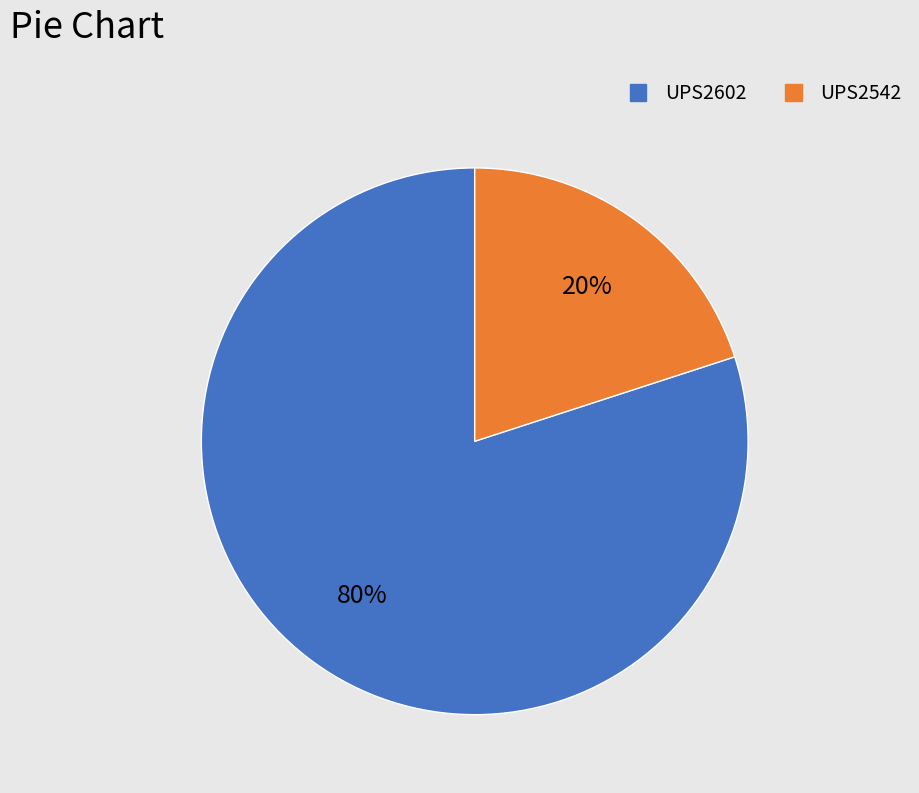

To the nearest percent, what is the difference between the UPS2542 and UPS2602 slice percentages?

60%